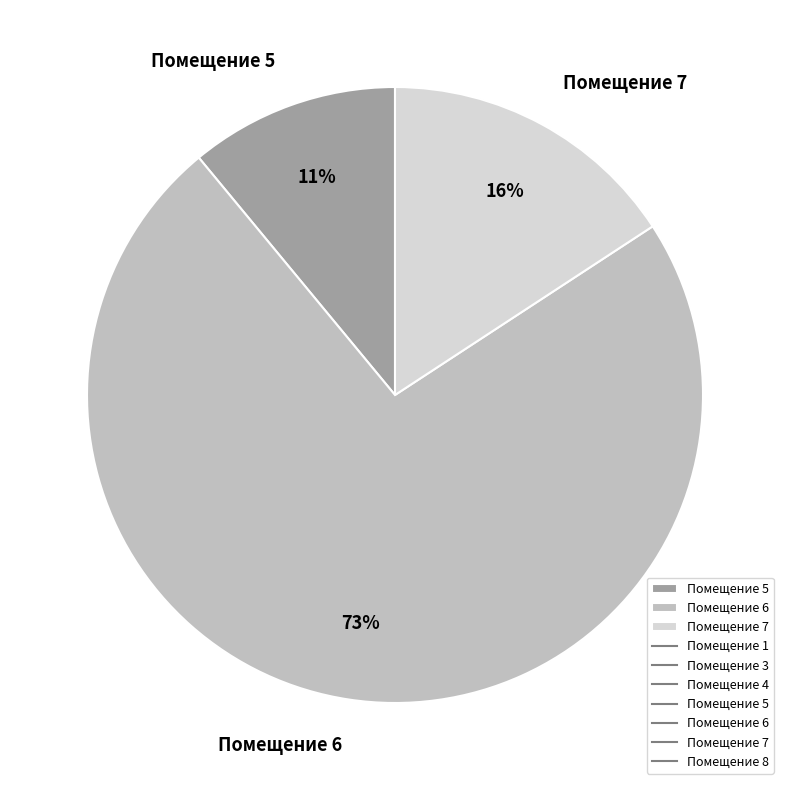

Is it true that Помещение 7 is 16% of the pie?

True